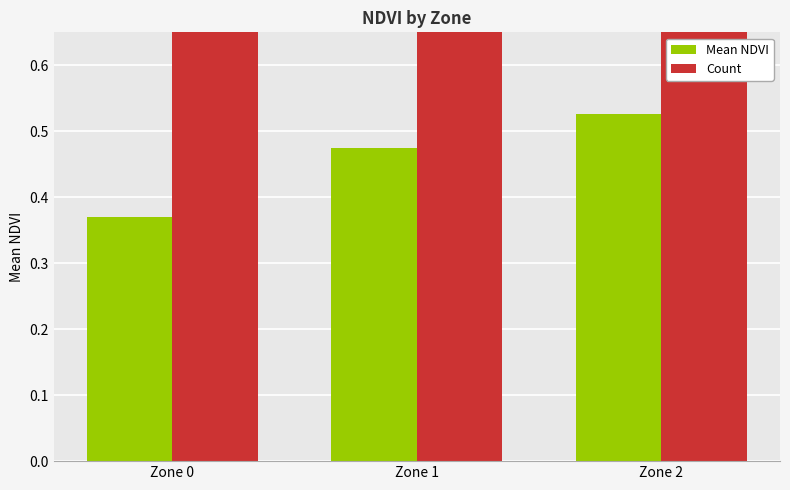

Which category has the highest value in the Mean NDVI series?

Zone 2